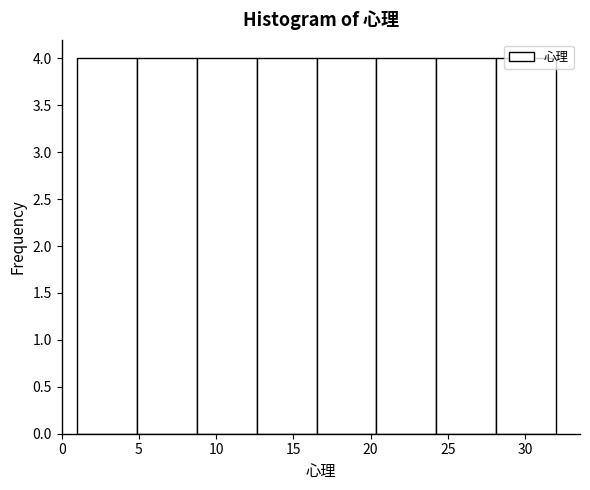

How tall is the bar that spans 20.5 to 24.5 on the x-axis? Neither the bar edges nor the heights are printed on the chart, so give them approximately, as read against the axes.

4